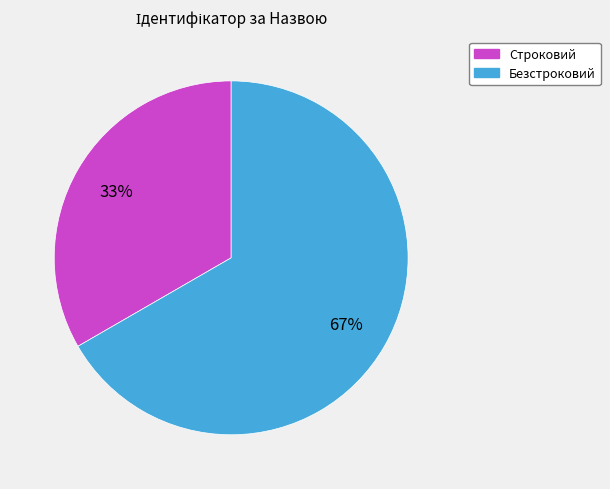

What is the largest slice in the pie chart?

Безстроковий